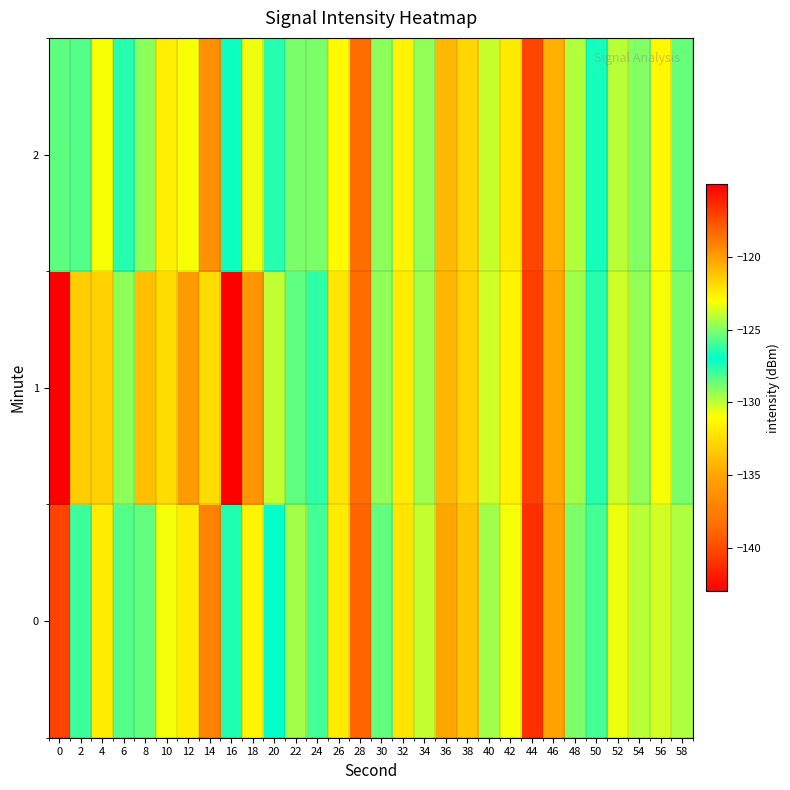

Which series has the largest total across all categories?

2